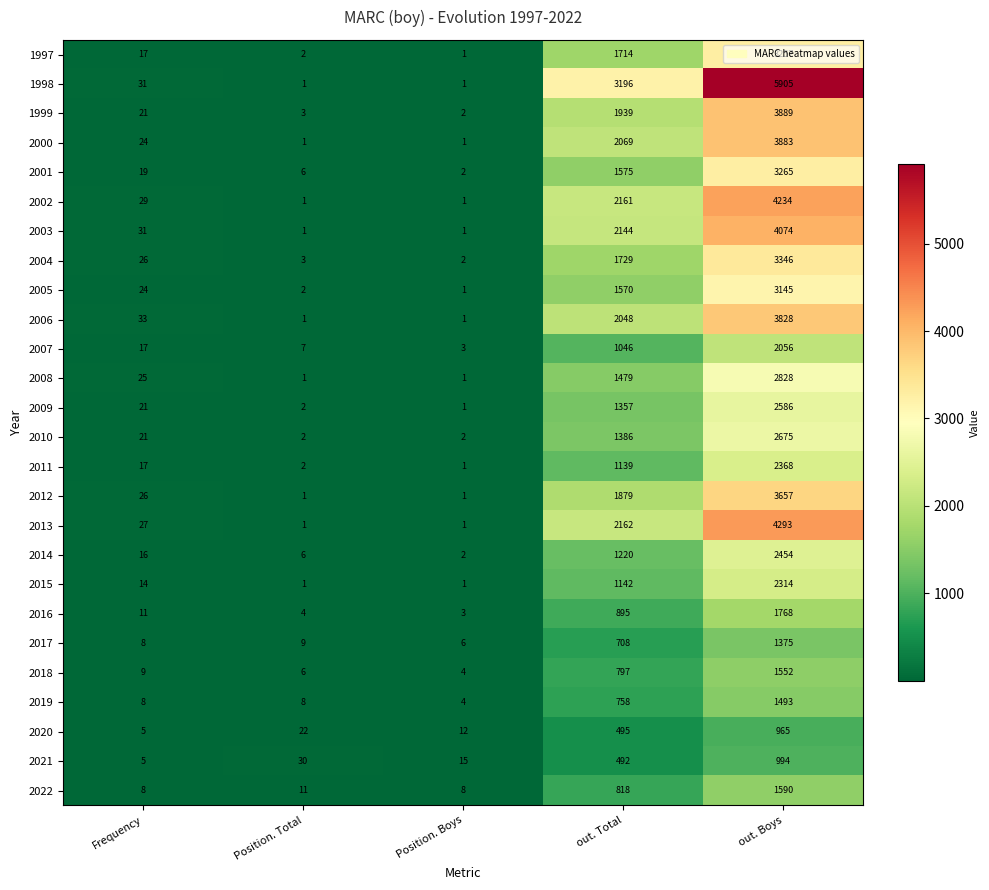

Which series has the widest spread of values?

1998